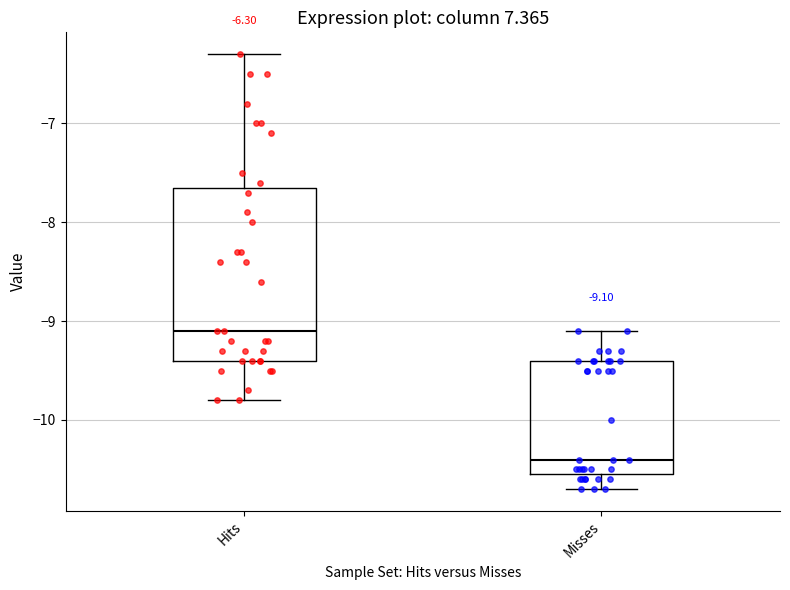

Which box's median line is the highest?

Hits